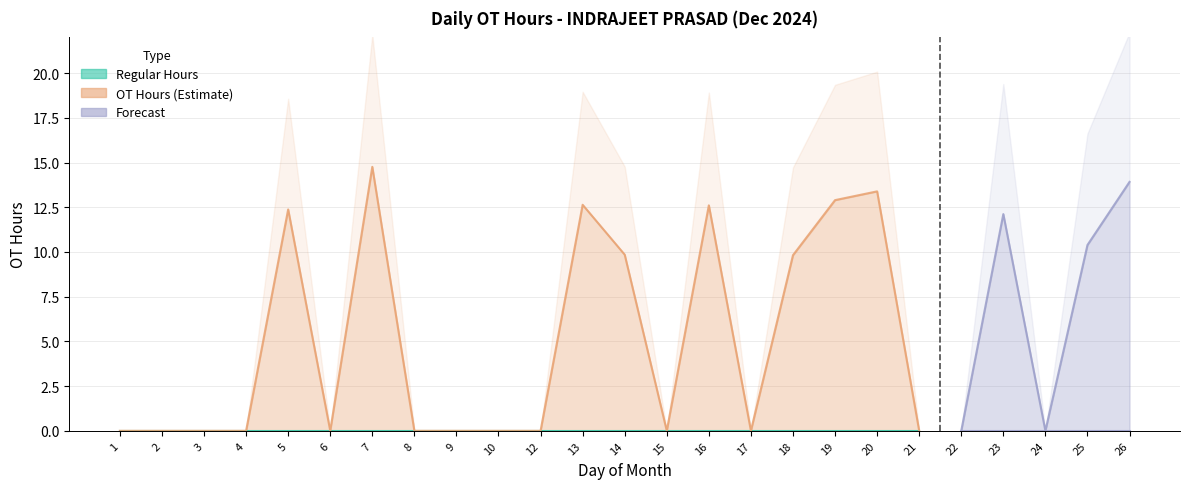

Which label corresponds to the smallest value in the chart?

1